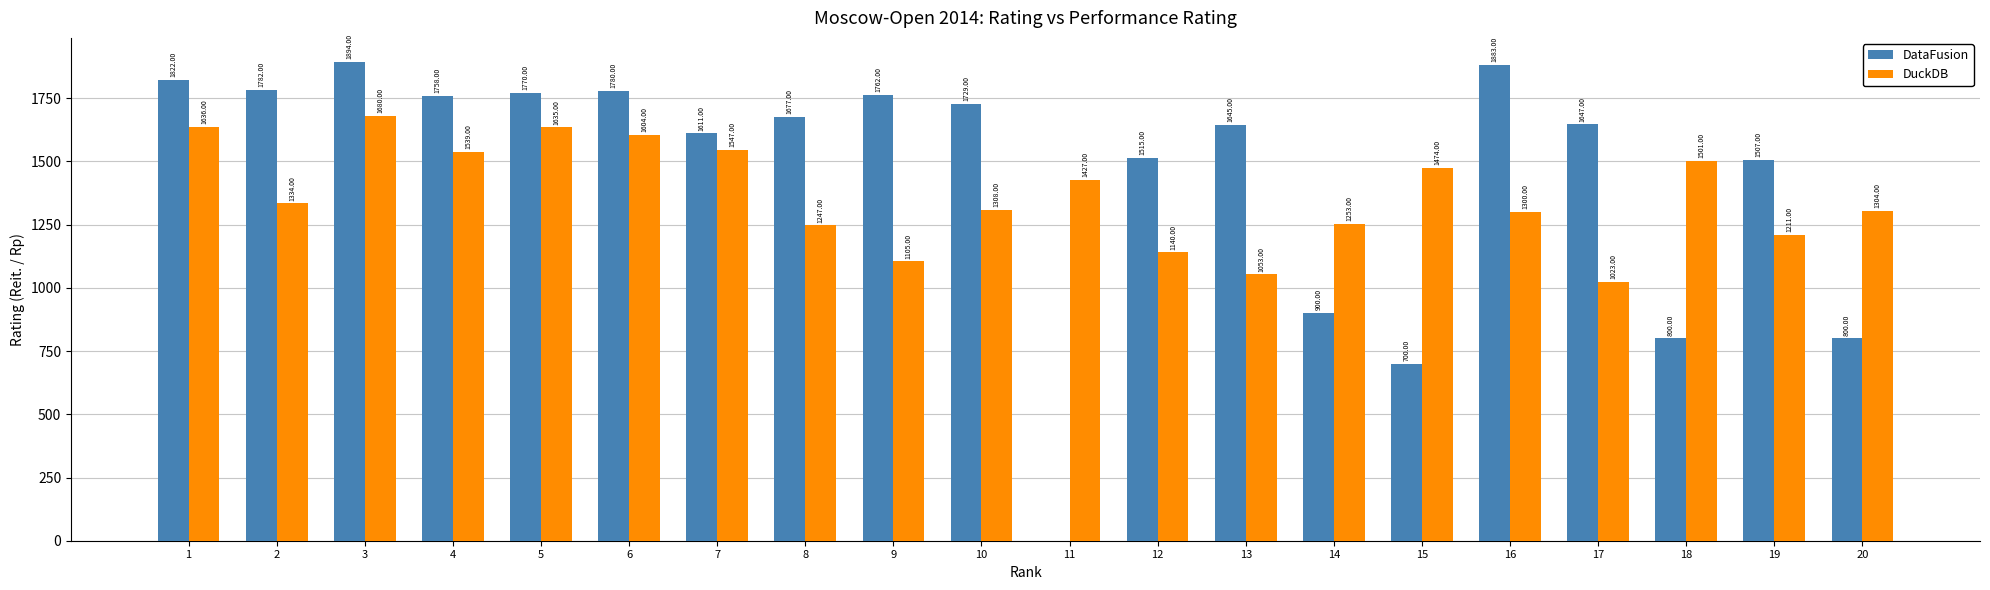

Which series has the largest total across all categories?

DataFusion